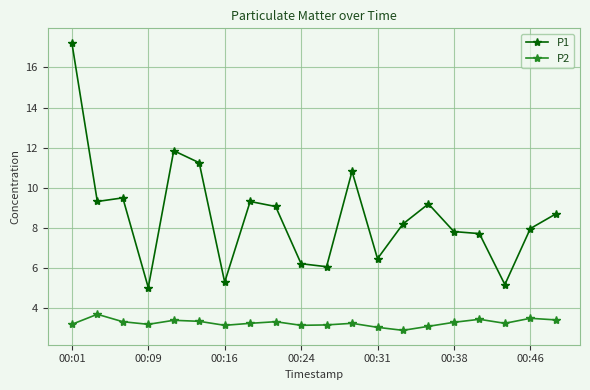

True or false: P2 has more than 1 interior local peaks.

True